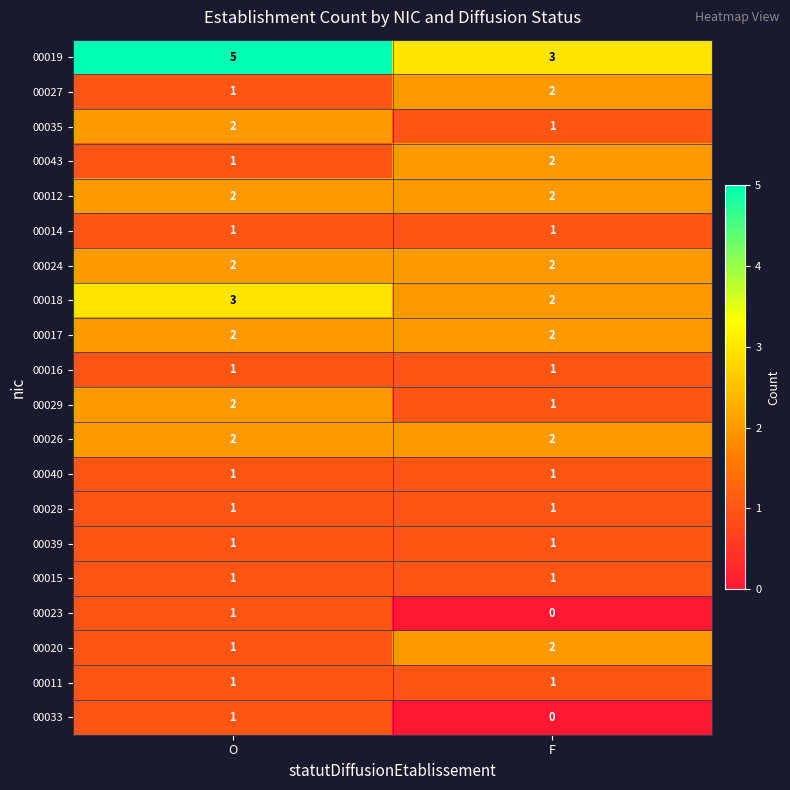

Is it true that 00018 equals 2 at F?

True